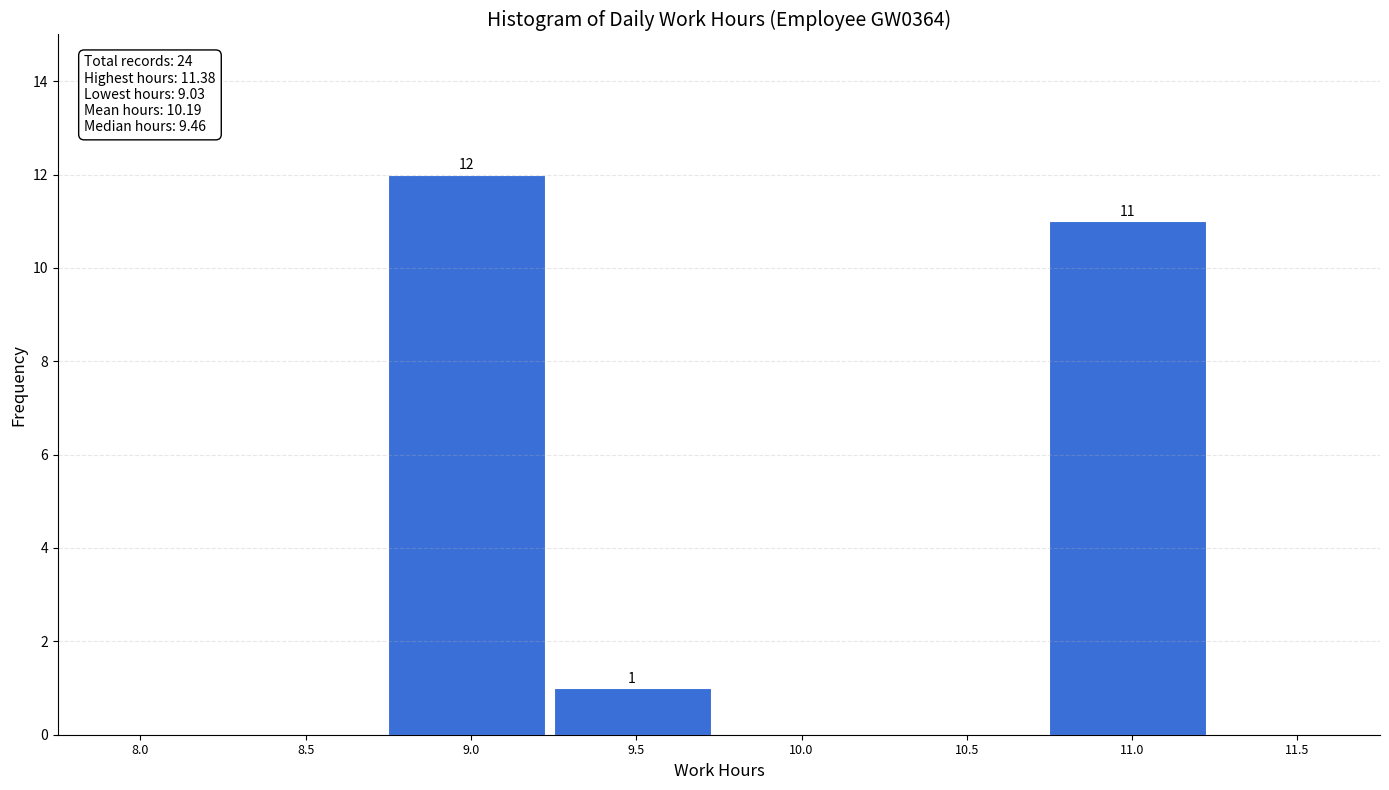

Reading left to right, transcribe all the data shown in this chart.

8.0=0	8.5=0	9.0=12	9.5=1	10.0=0	10.5=0	11.0=11	11.5=0